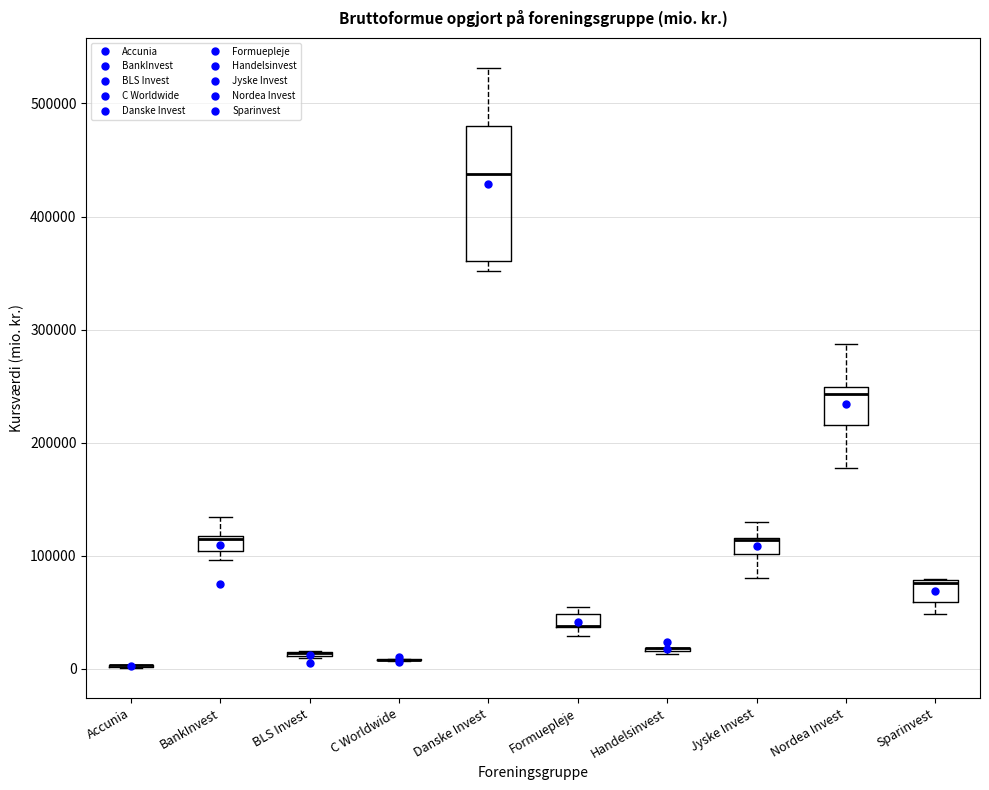

Where is the upper edge of the box for Formuepleje on the y-axis? The values are not printed on the chart, so give them approximately, as read against the axis.

50000